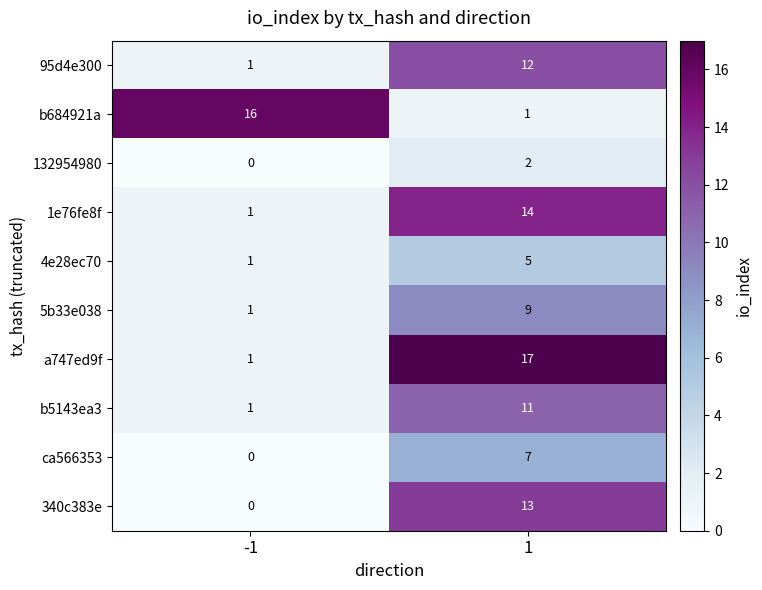

Reading left to right, transcribe all the data shown in this chart.

95d4e300: -1=1	1=12
b684921a: -1=16	1=1
132954980: -1=0	1=2
1e76fe8f: -1=1	1=14
4e28ec70: -1=1	1=5
5b33e038: -1=1	1=9
a747ed9f: -1=1	1=17
b5143ea3: -1=1	1=11
ca566353: -1=0	1=7
340c383e: -1=0	1=13